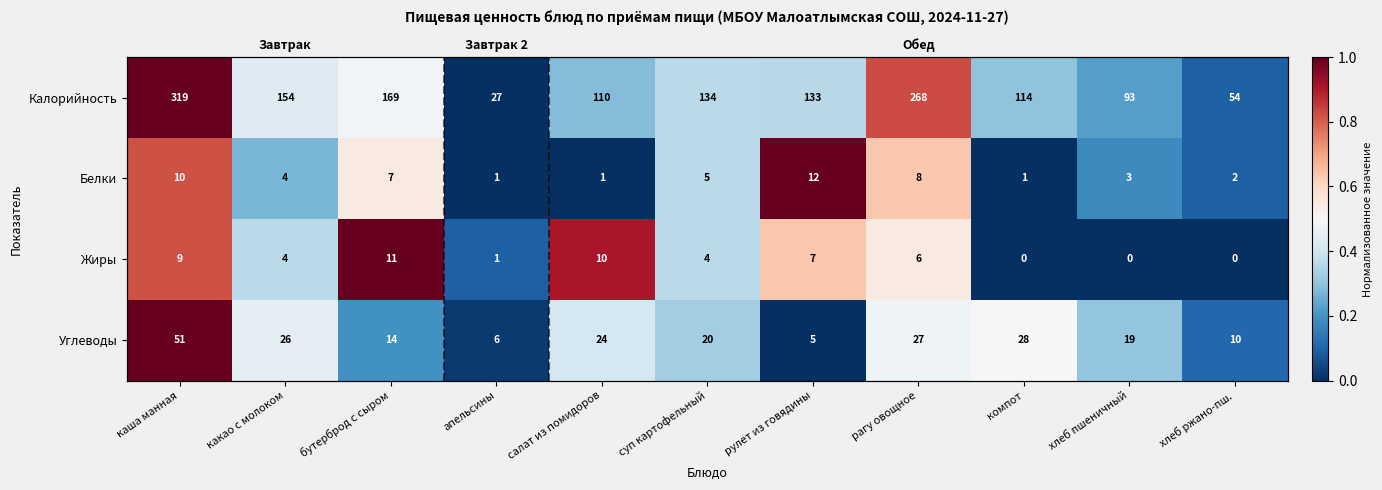

How many data points in Белки are above 0?

8